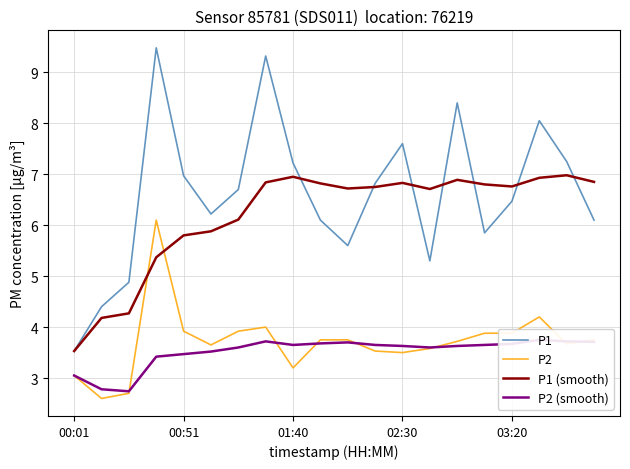

True or false: P1 has more than 0 interior local peaks.

True